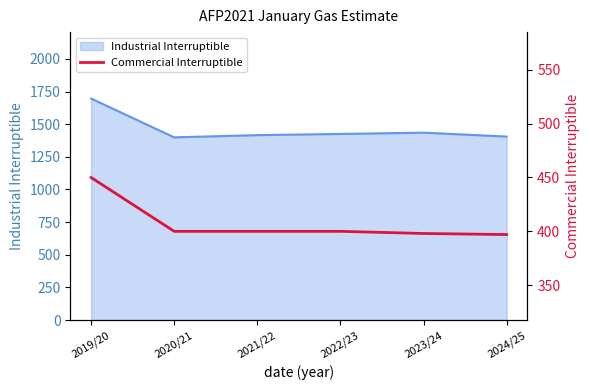

The value of Industrial Interruptible at 2022/23 is 1425. True or false?

True